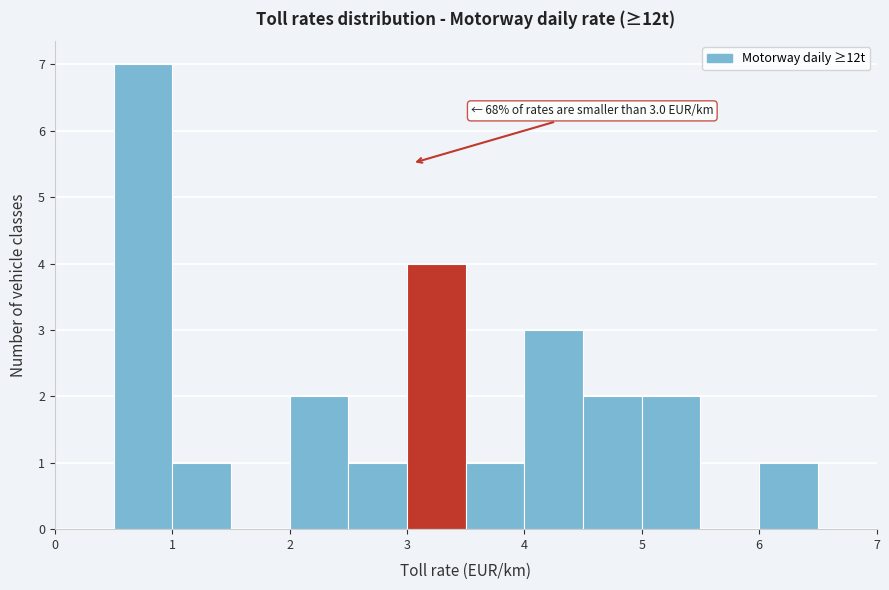

Which range on the x-axis has the tallest bar?

0.5 to 1.0